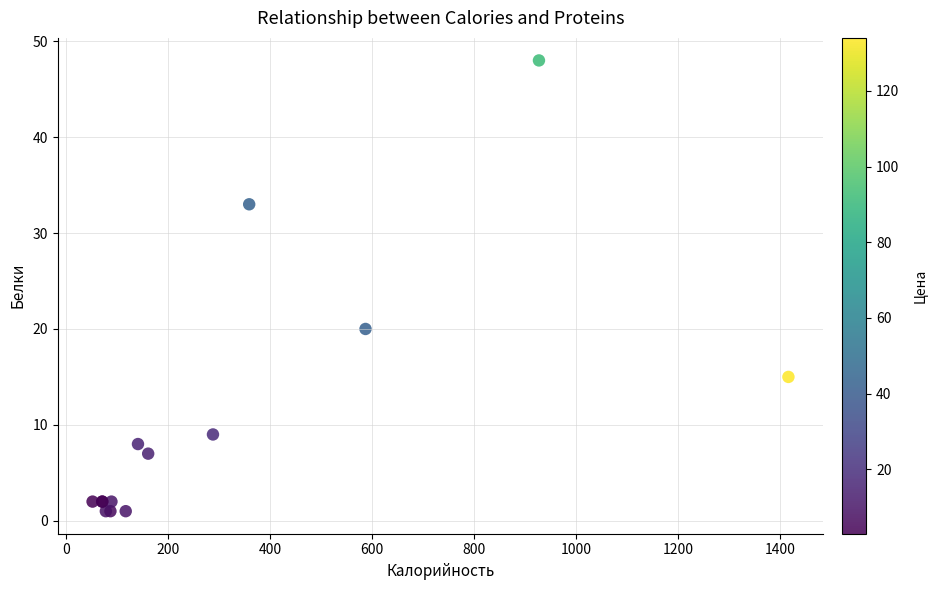

What Y value in the scatter plot is closest to 24?

20